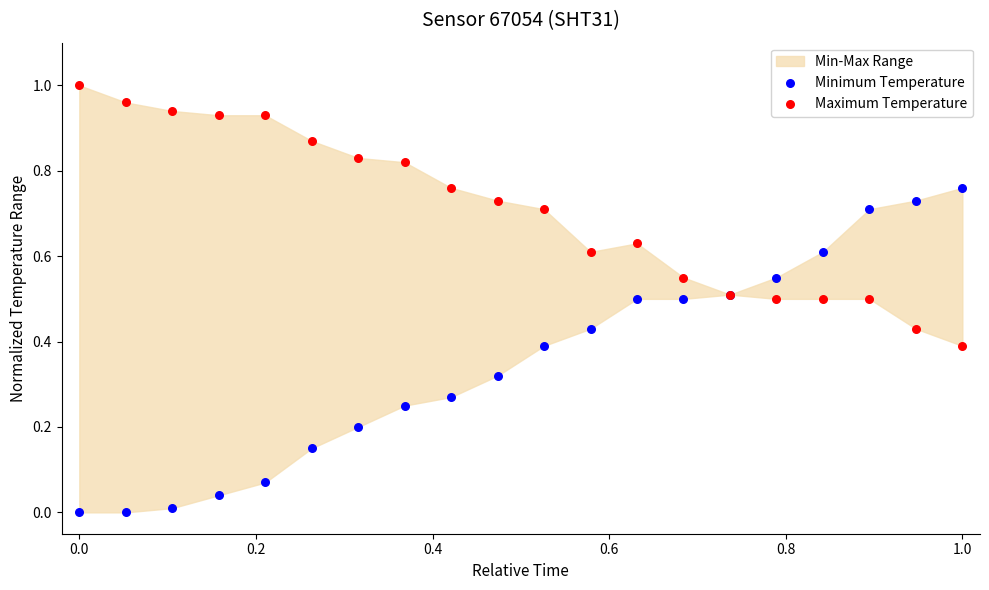

Which series reaches the minimum Y coordinate?

Minimum Temperature